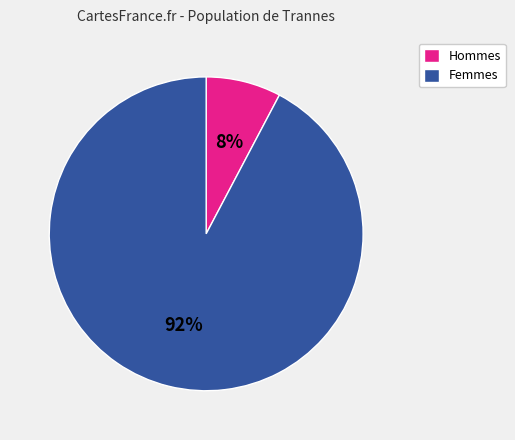

What is the largest slice in the pie chart?

Femmes